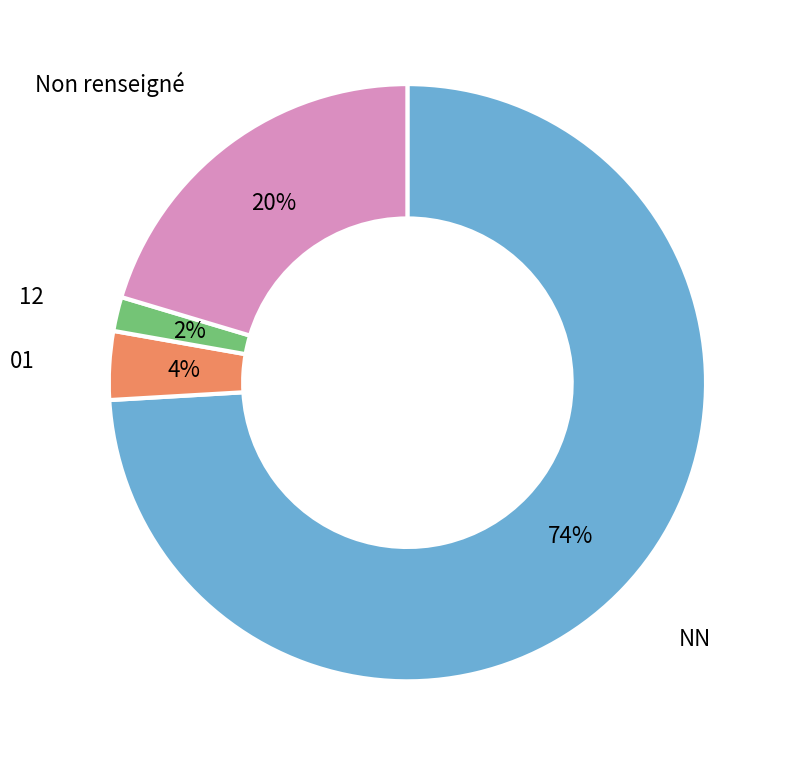

To the nearest percent, what is the average slice percentage?

25%